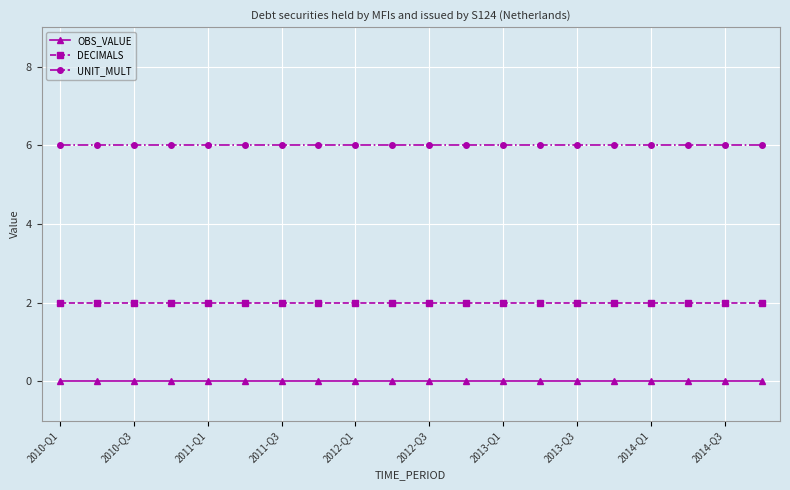

Reading left to right, what are all the values shown in this chart?

OBS_VALUE: 0	0	0	0	0	0	0	0	0	0	0	0	0	0	0	0	0	0	0	0
DECIMALS: 2	2	2	2	2	2	2	2	2	2	2	2	2	2	2	2	2	2	2	2
UNIT_MULT: 6	6	6	6	6	6	6	6	6	6	6	6	6	6	6	6	6	6	6	6